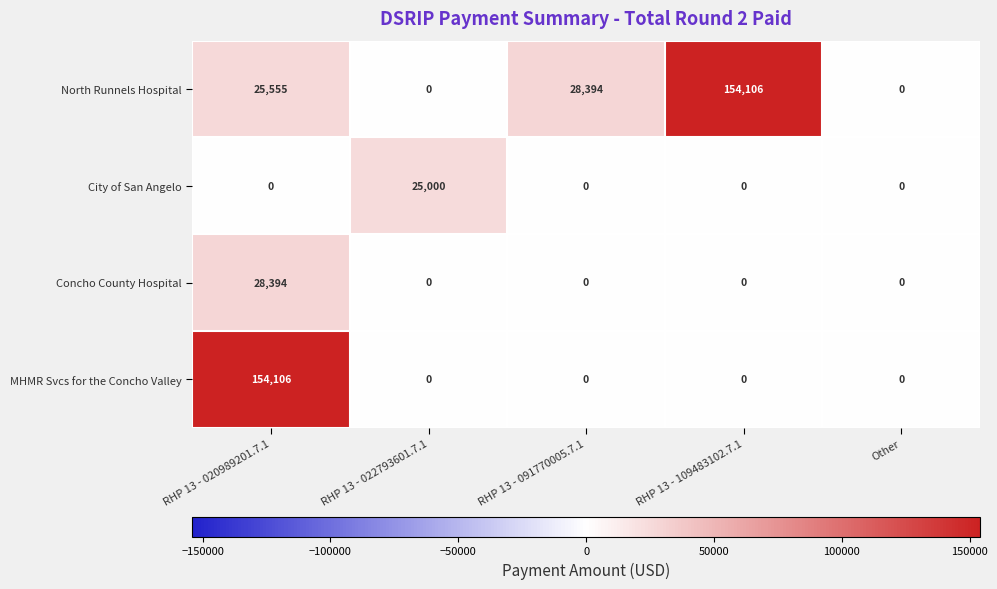

At which label does MHMR Svcs for the Concho Valley reach its peak?

RHP 13 - 020989201.7.1